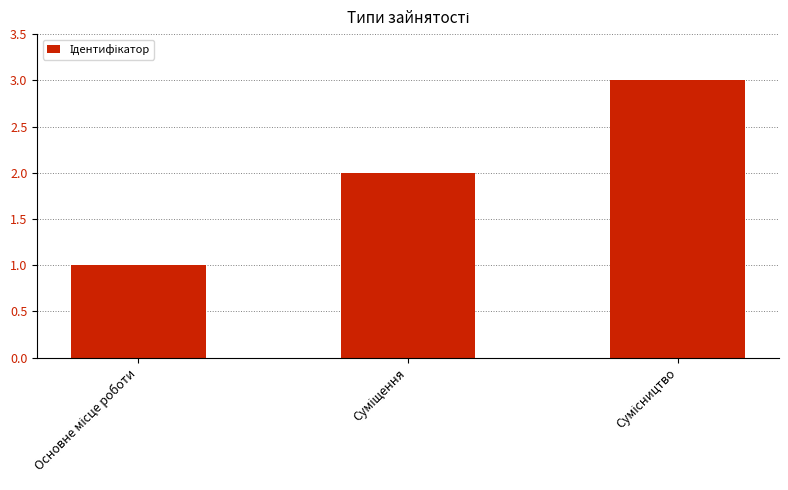

Reading left to right, what are all the values shown in this chart?

1	2	3